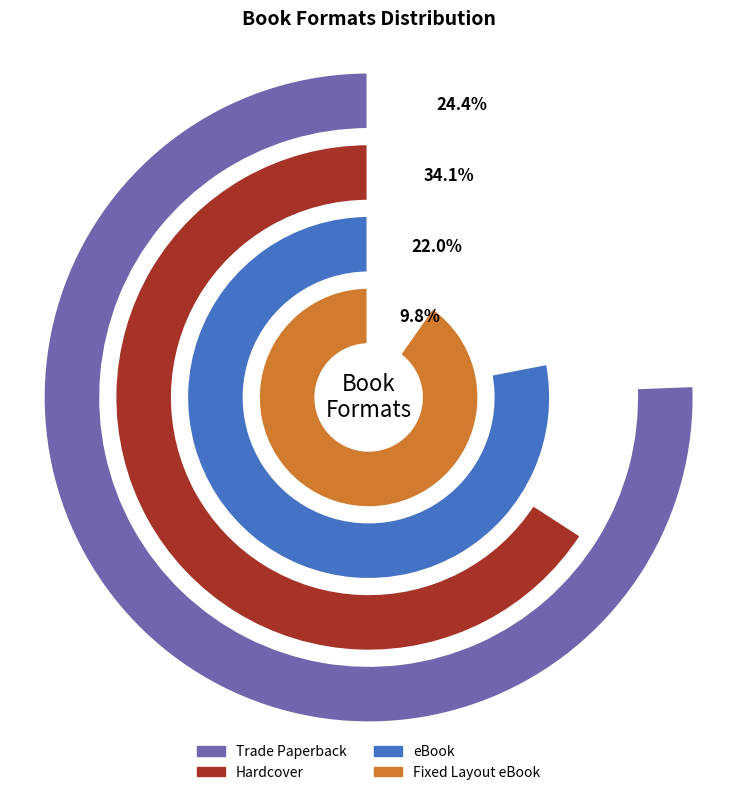

Does Trade Paperback represent more than half of the total?

No